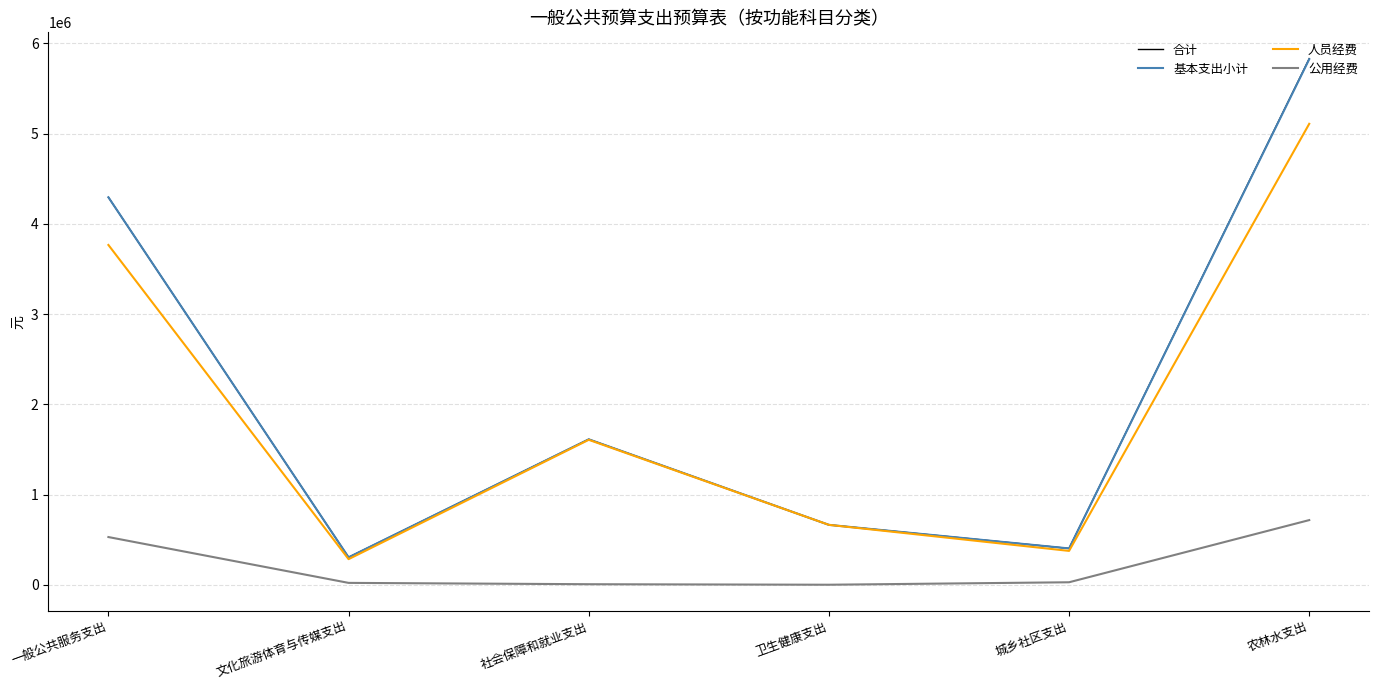

What is the highest value of the 人员经费 series?

5108661.5